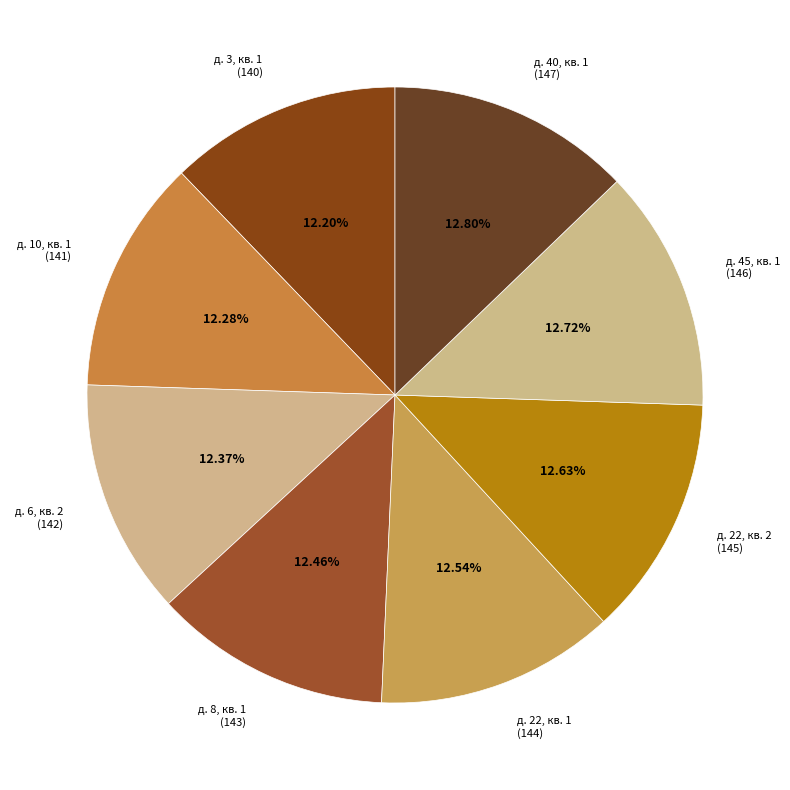

Is the sum of д. 22, кв. 2 (145) and д. 8, кв. 1 (143) greater than half?

No